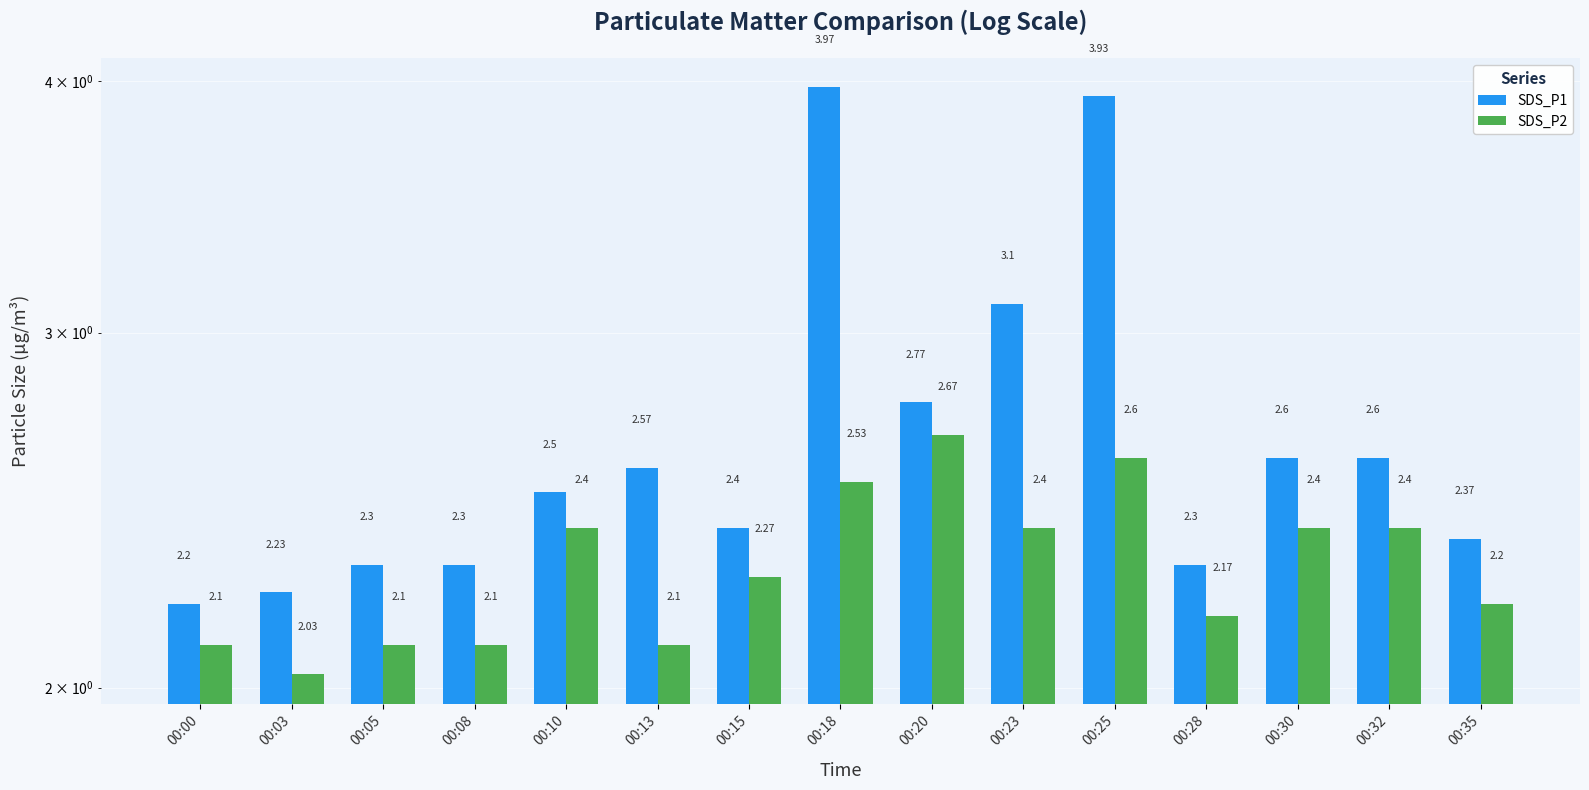

Which series has the largest total across all categories?

SDS_P1